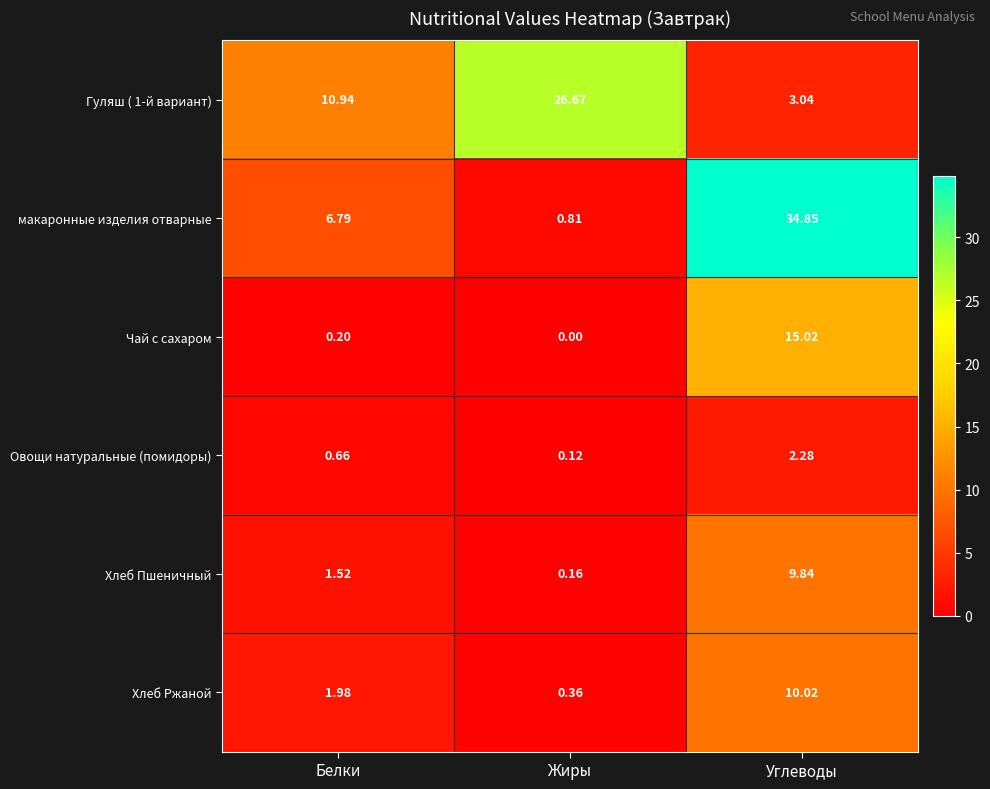

Which label corresponds to the largest value in the chart?

Углеводы